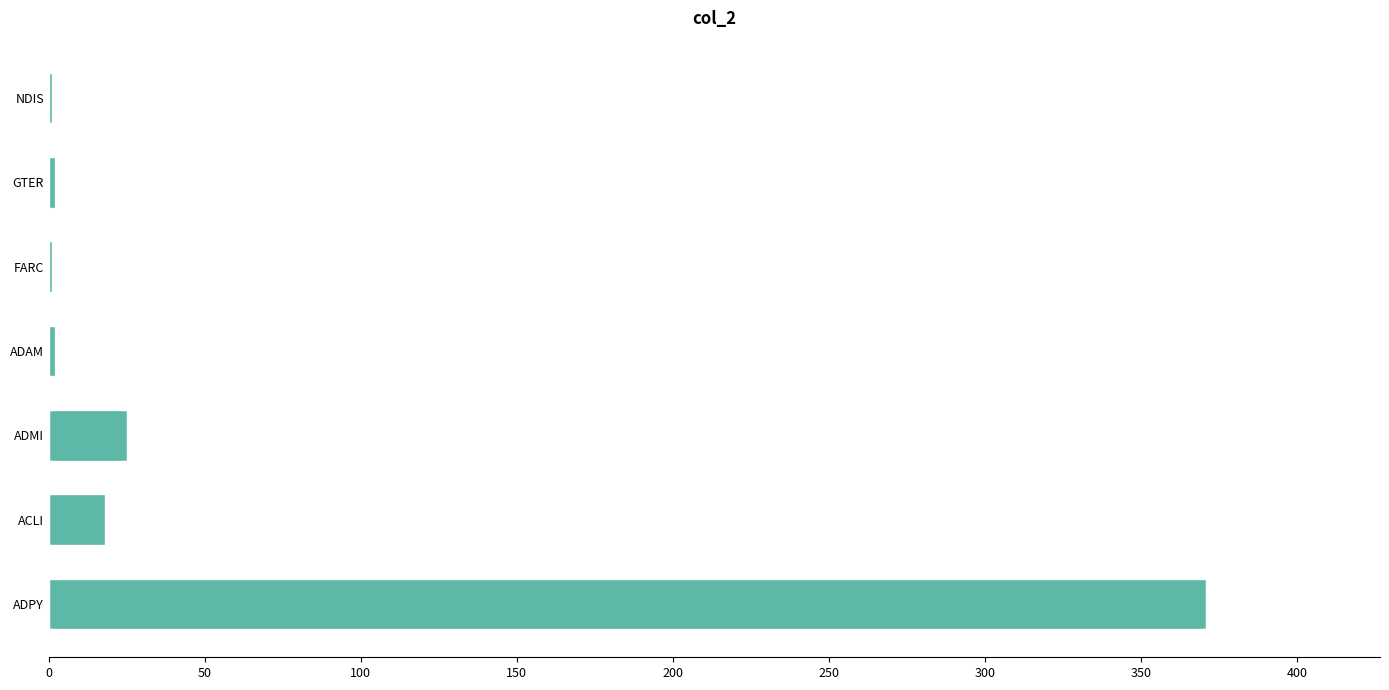

Between ADPY and ADMI, which is larger?

ADPY